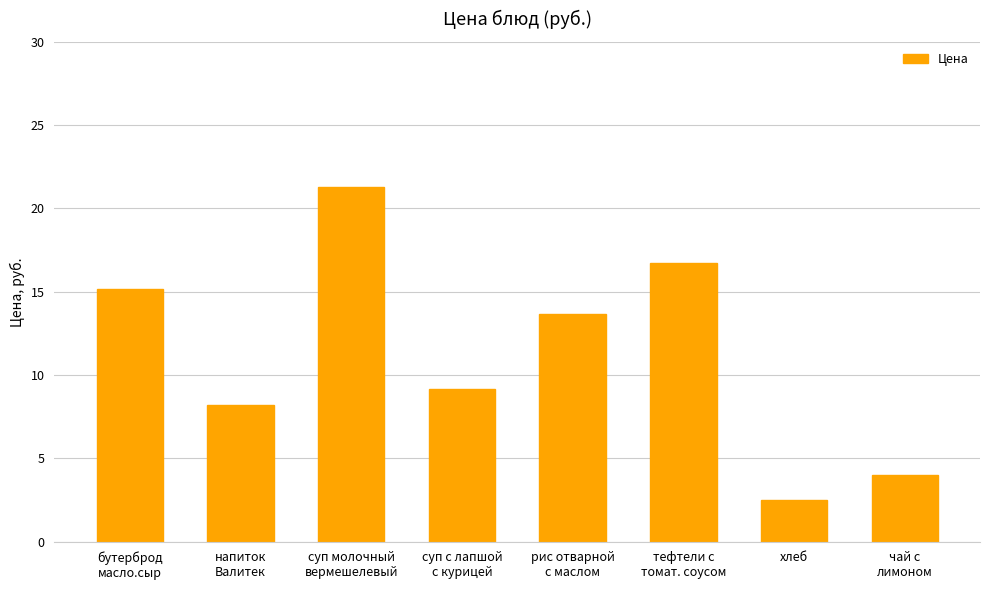

What is the sum of the values at бутерброд
масло.сыр and напиток
Валитек?

23.3